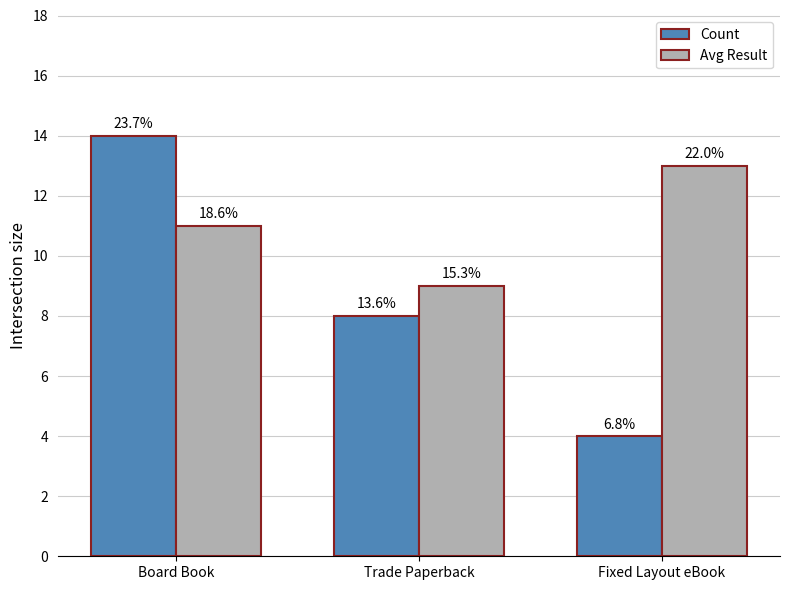

What are all the series names shown in the legend?

Count, Avg Result